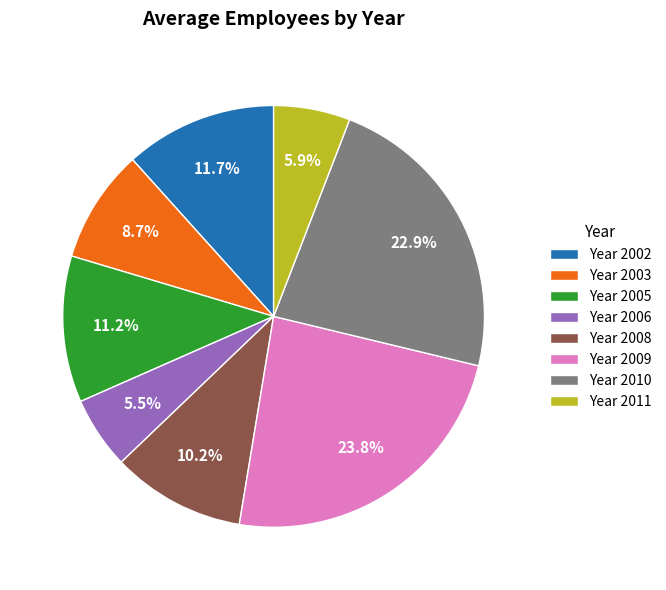

How many slices are in this pie chart?

8